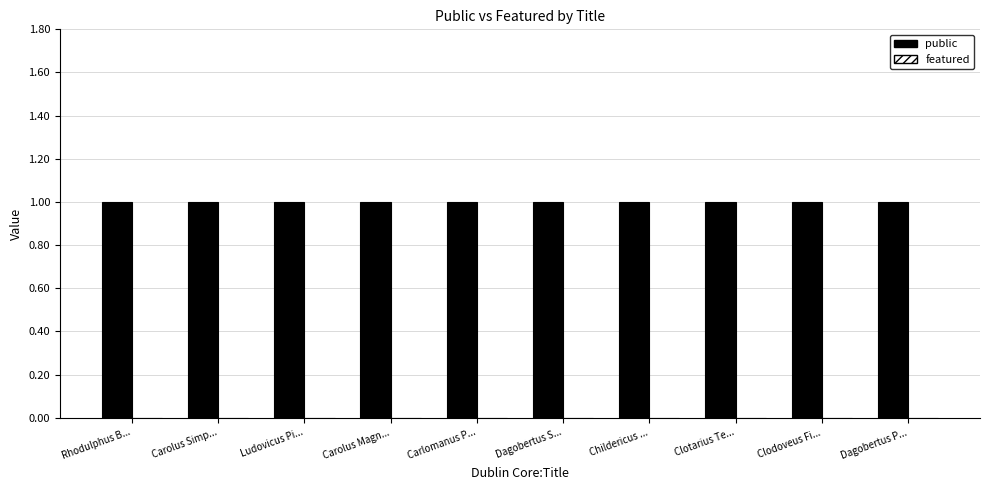

Between Dagobertus S... and Carlomanus P..., which is larger?

Dagobertus S...